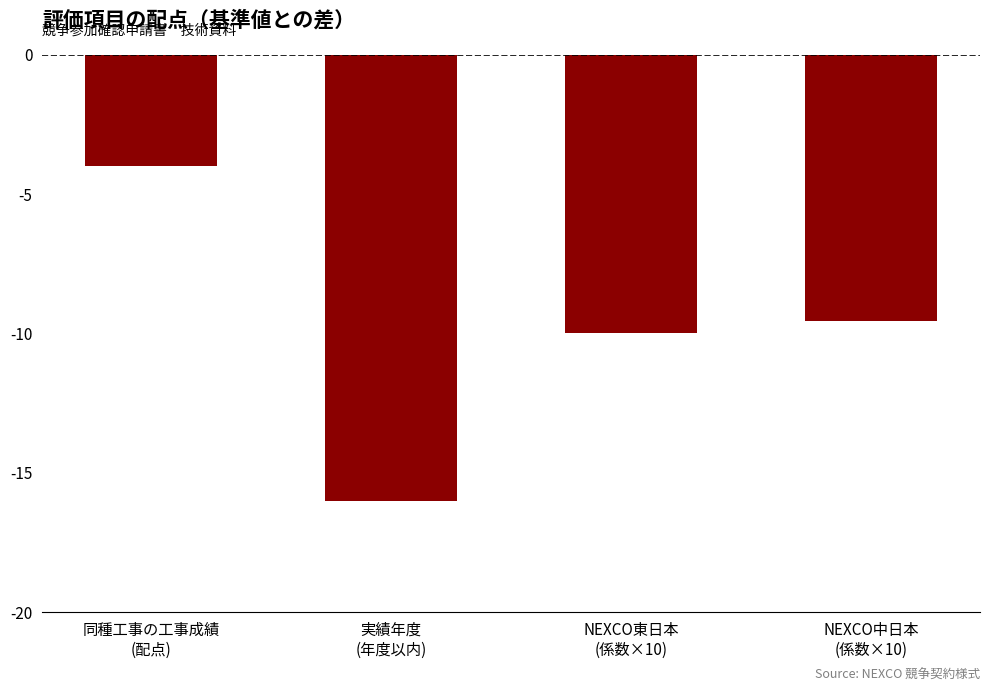

What is the change in value from 同種工事の工事成績
(配点) to NEXCO東日本
(係数×10)?

-6.0